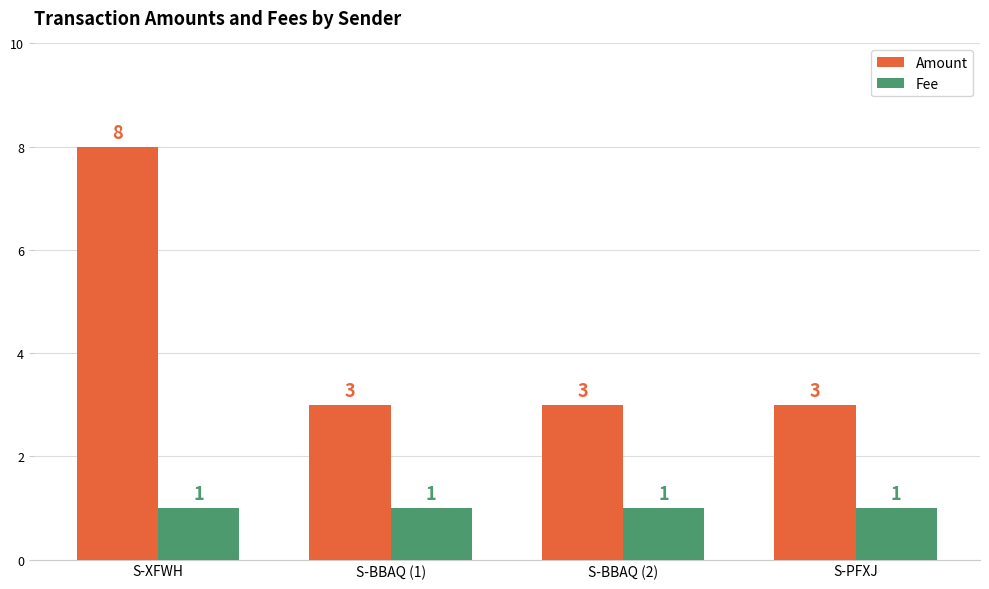

Are the bars horizontal?

No